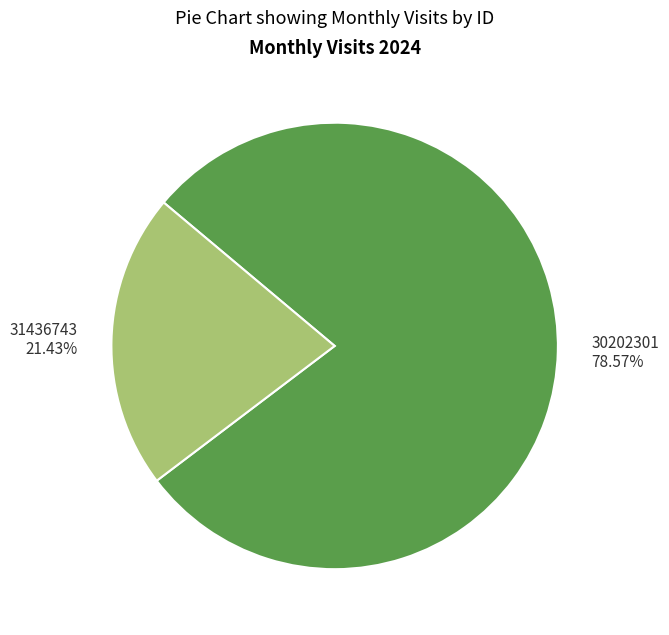

Is the sum of 31436743 and 30202301 greater than half?

Yes